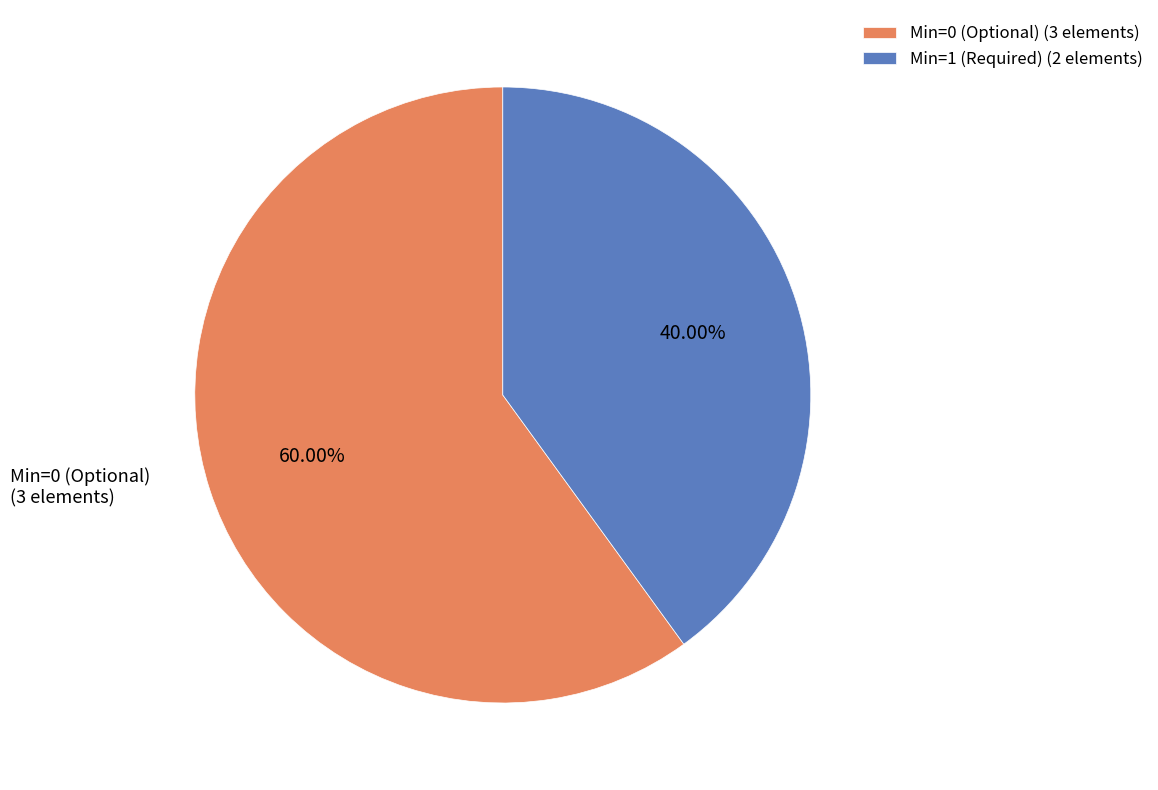

Which category has the biggest portion of the pie?

Min=0 (Optional) (3 elements)